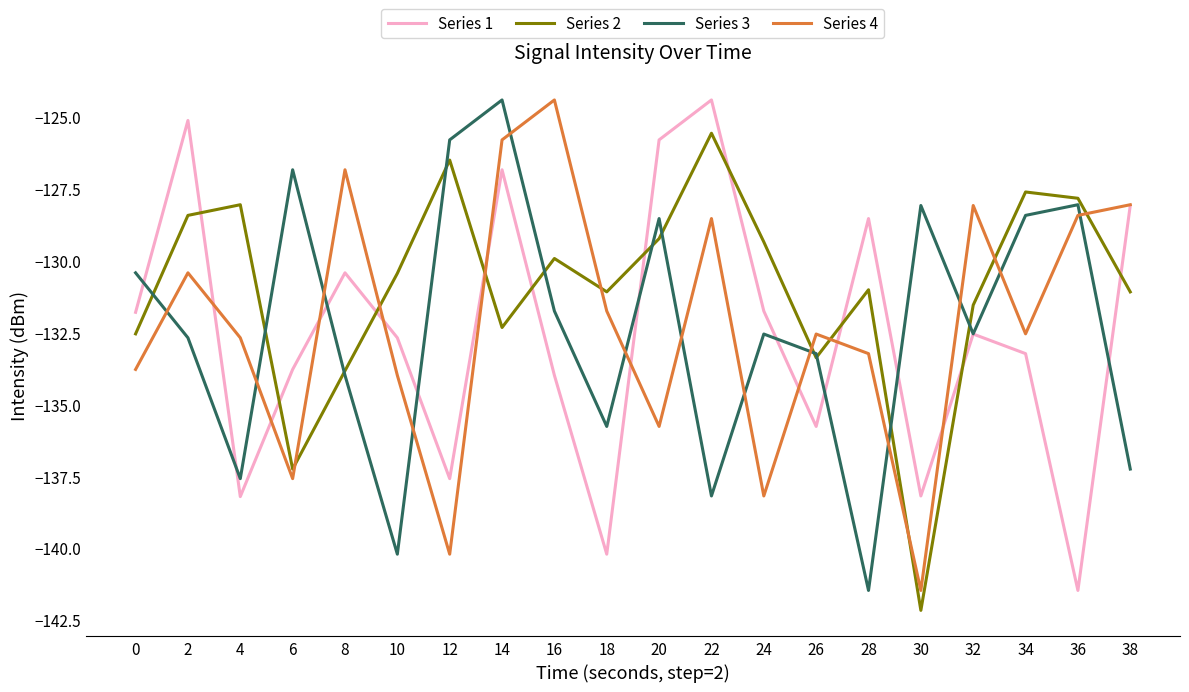

How many distinct data groups are displayed?

4